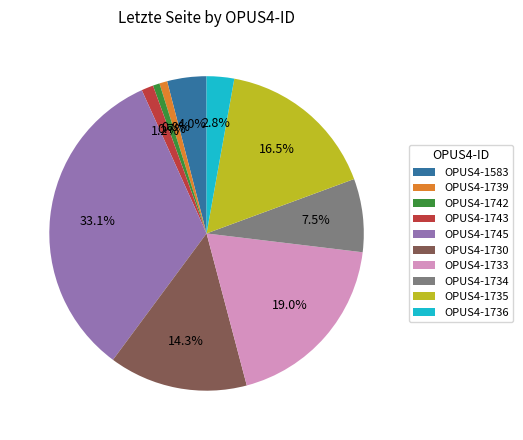

How many segments does this pie chart have?

10